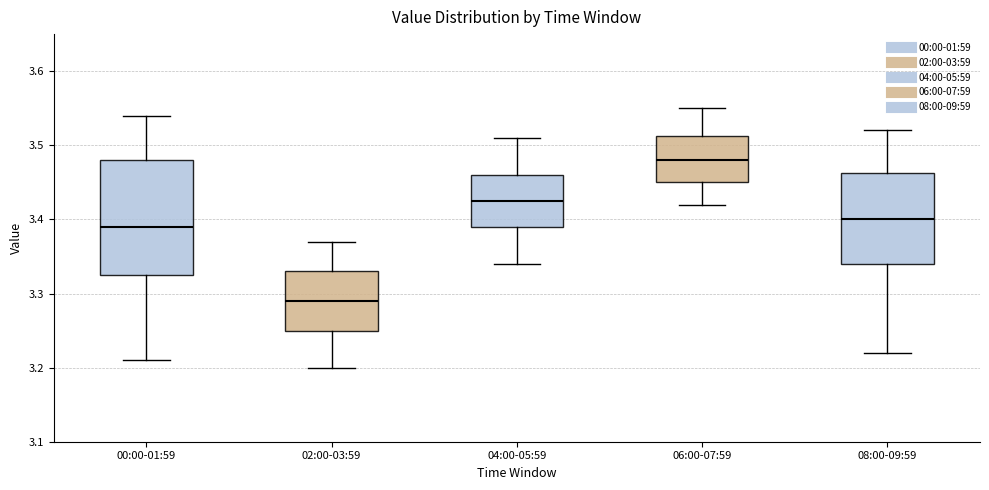

Comparing the boxes themselves (not the whiskers), which one is the tallest?

00:00-01:59